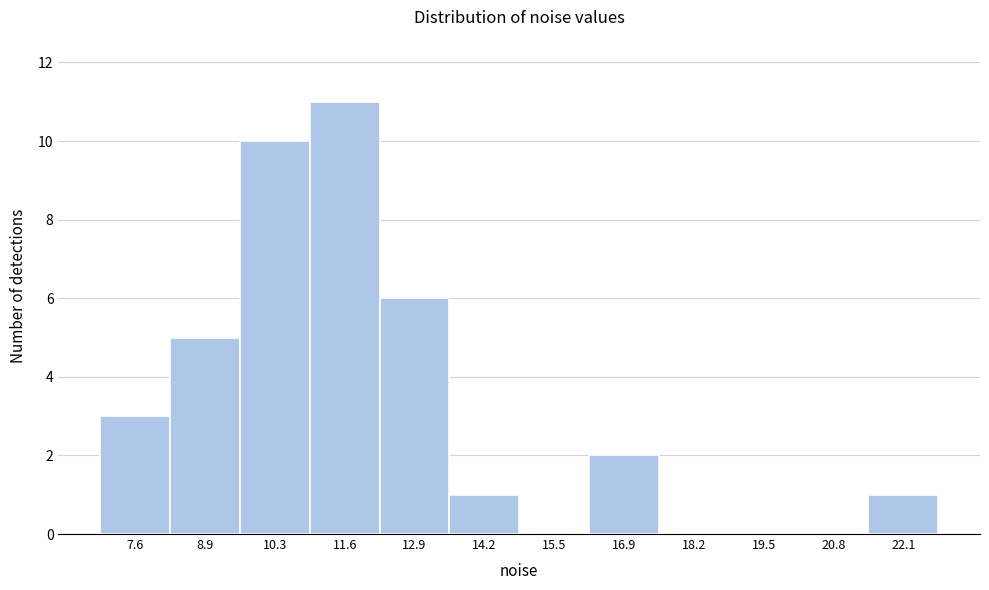

Reading left to right, transcribe all the data shown in this chart.

7.6=3	8.9=5	10.3=10	11.6=11	12.9=6	14.2=1	15.5=0	16.9=2	18.2=0	19.5=0	20.8=0	22.1=1